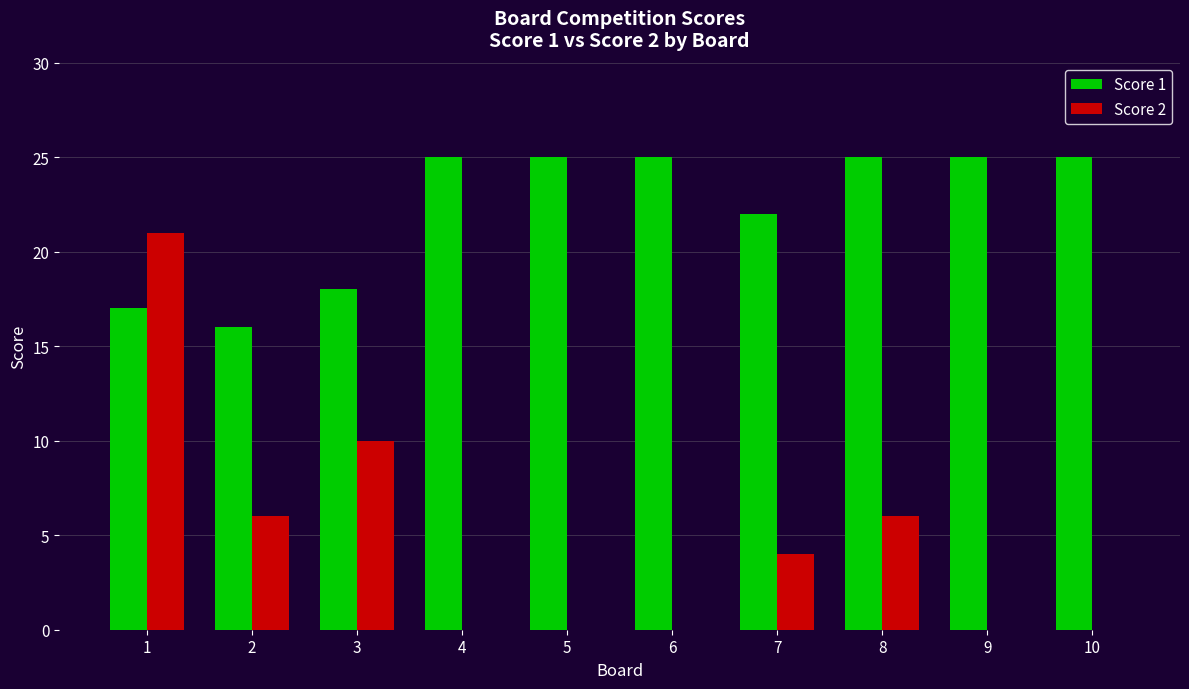

What is the sum of the Score 1 values at 3 and 7?

40